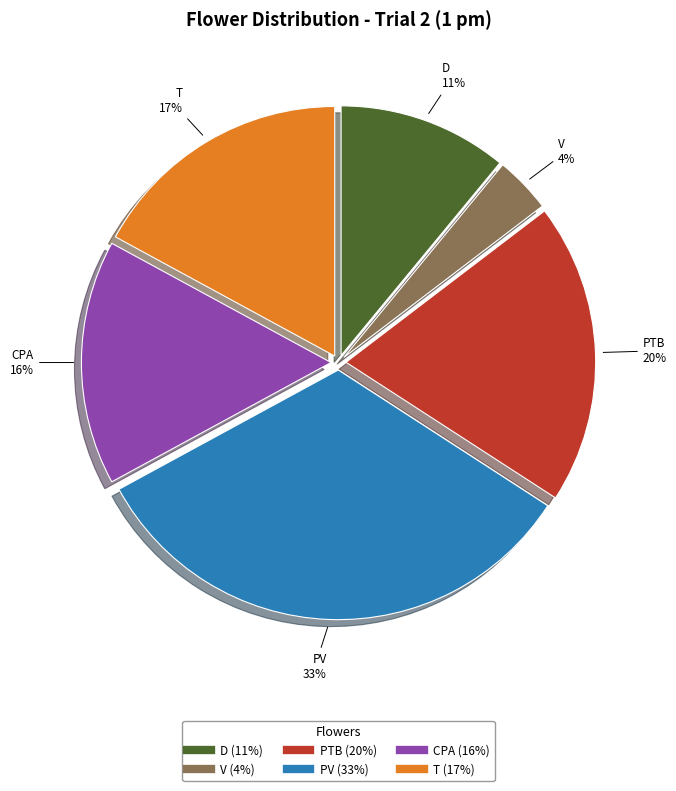

Which has a higher value, PTB or PV?

PV